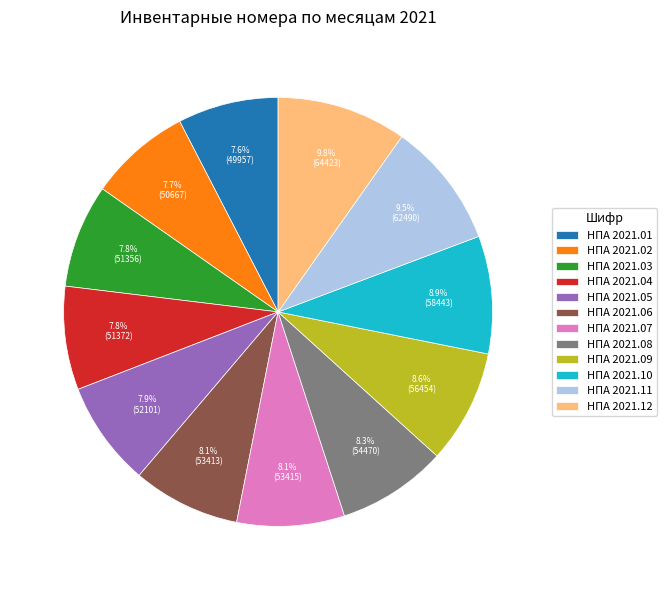

Approximately how many times larger is the value at НПА 2021.10 compared to НПА 2021.11?

0.9